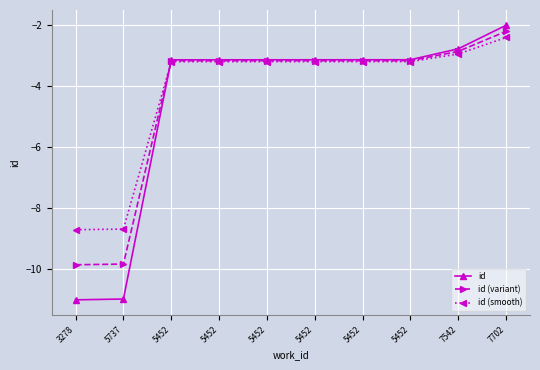

After their last crossing, which series has the higher values: id (variant) or id (smooth)?

id (variant)